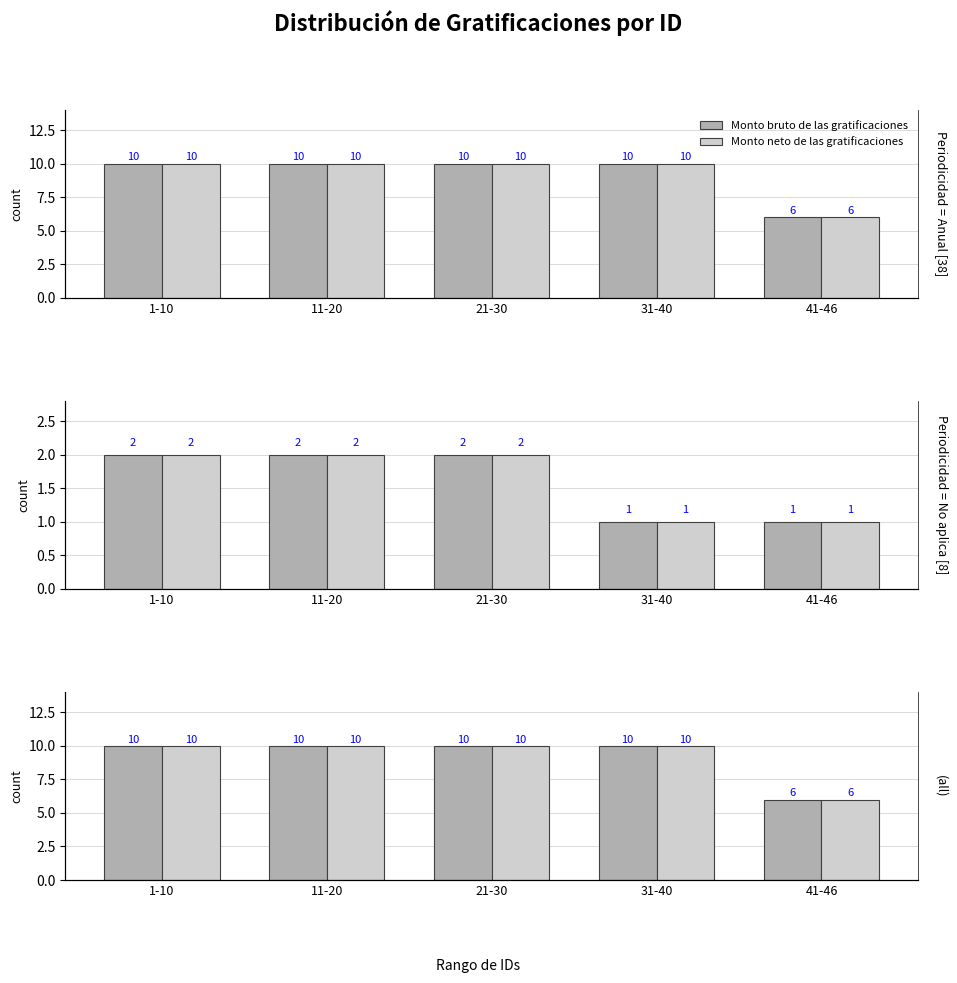

What is the average value of the Monto neto de las gratificaciones series?

9